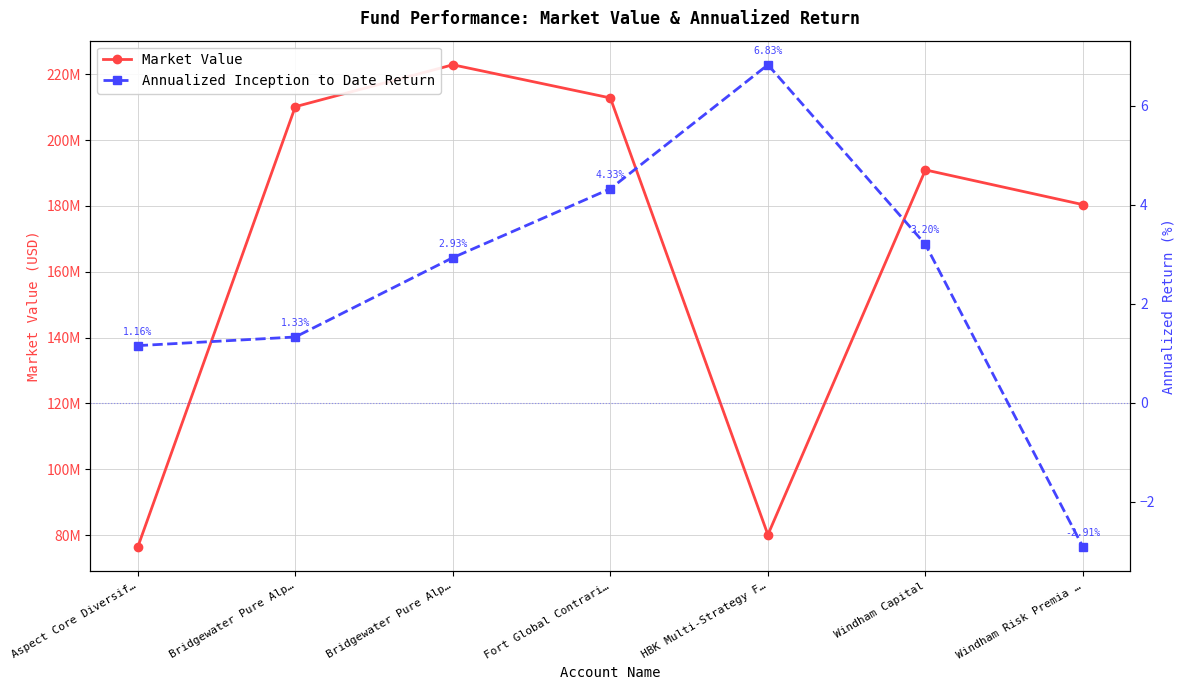

What is the label of the 5th point from the right?

Bridgewater Pure Alp…